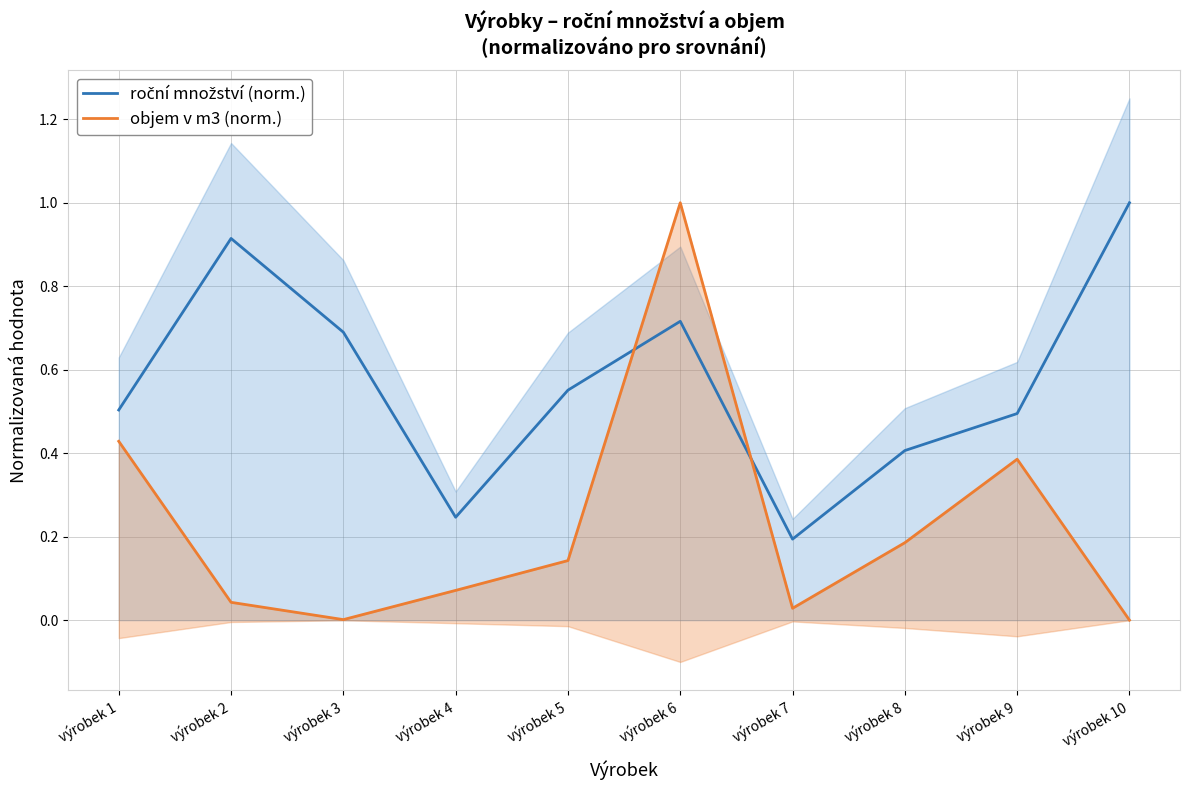

Which series changed the most between výrobek 7 and výrobek 10?

roční množství (norm.)